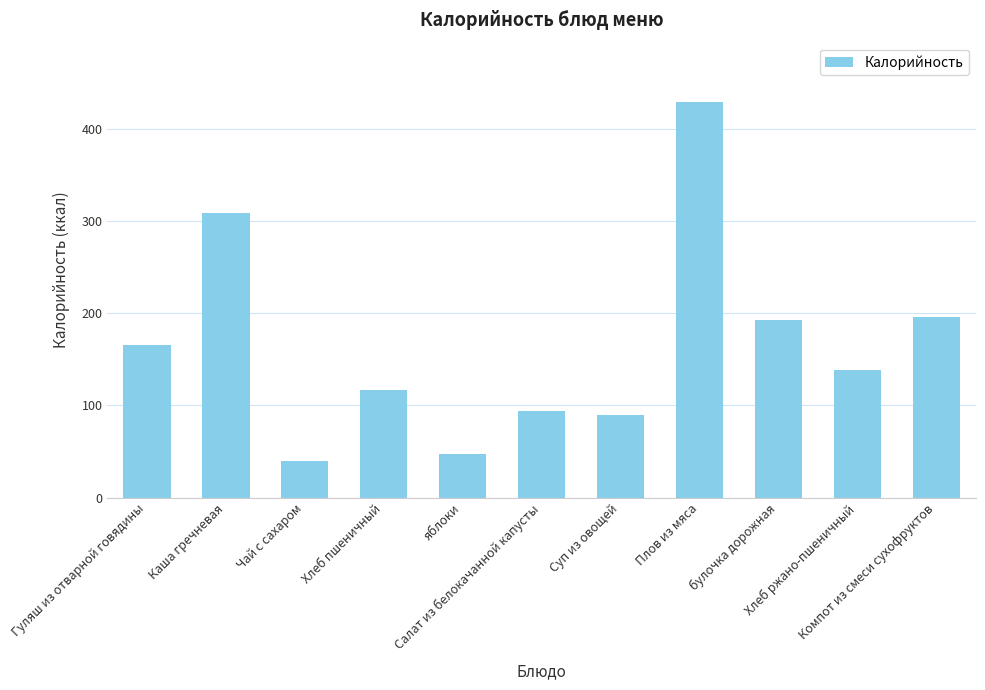

Count the number of data series in this chart.

1